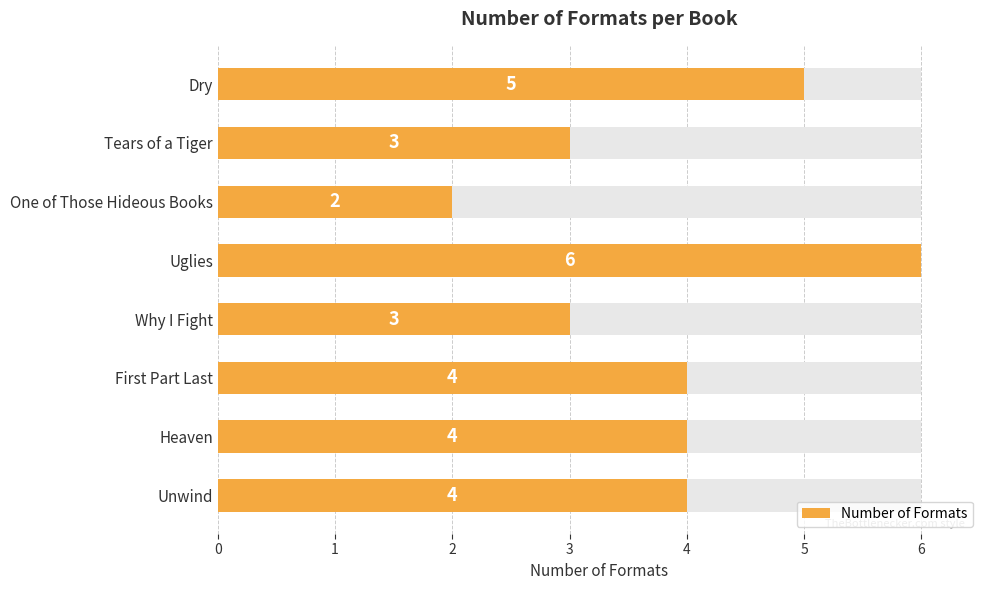

True or false: the data shows 6 at Uglies.

True